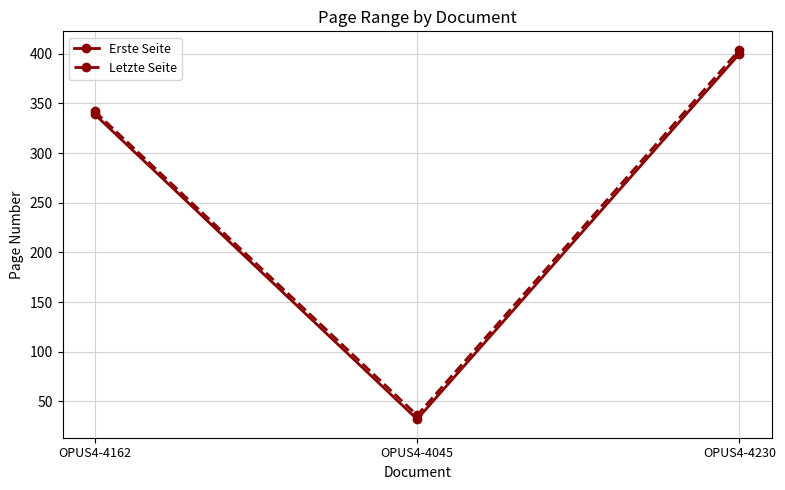

The value of Erste Seite at OPUS4-4162 is 339. True or false?

True